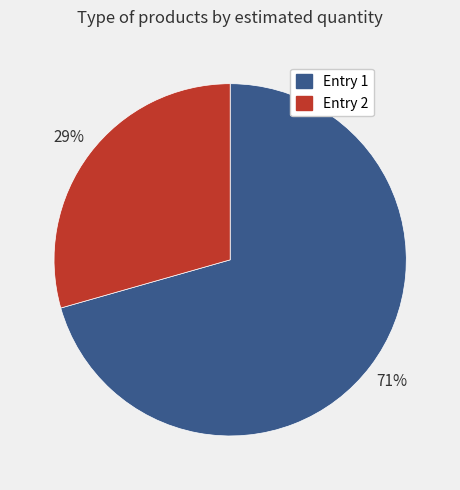

Does any single category account for the majority?

Yes